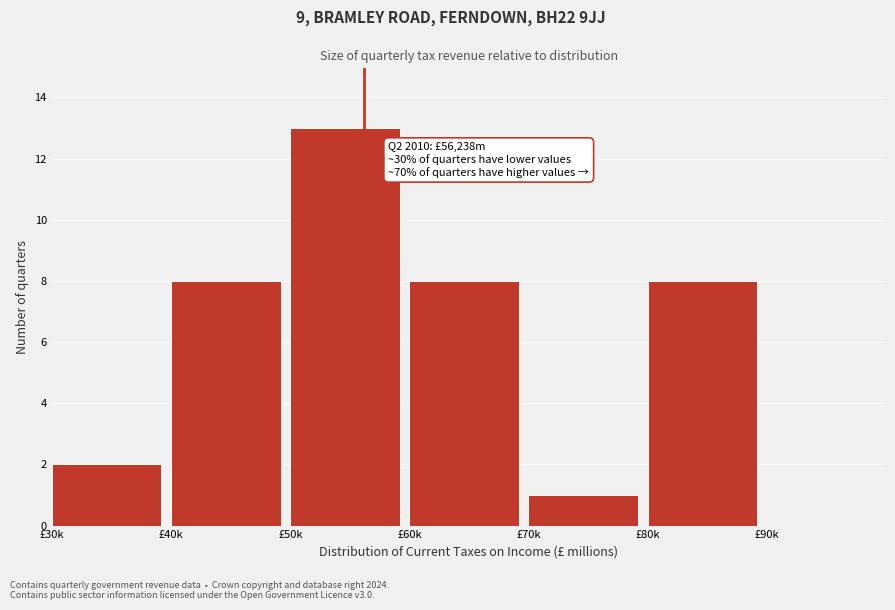

Reading left to right, what are all the values shown in this chart?

£30k=2	£40k=8	£50k=13	£60k=8	£70k=1	£80k=8	£90k=0